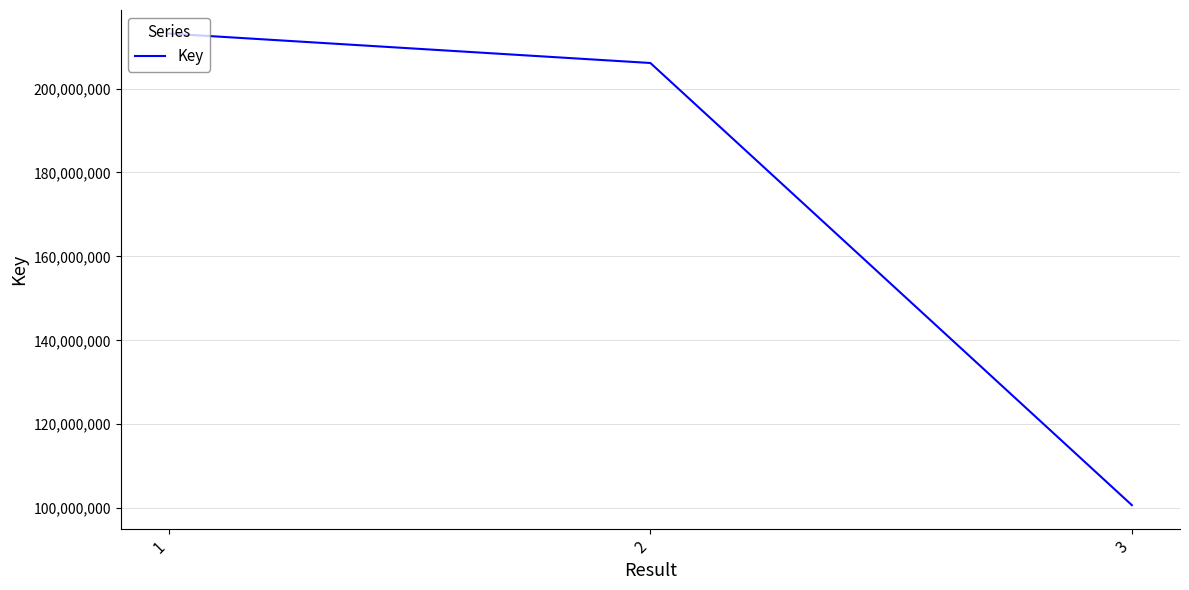

What is the average value?

173302337